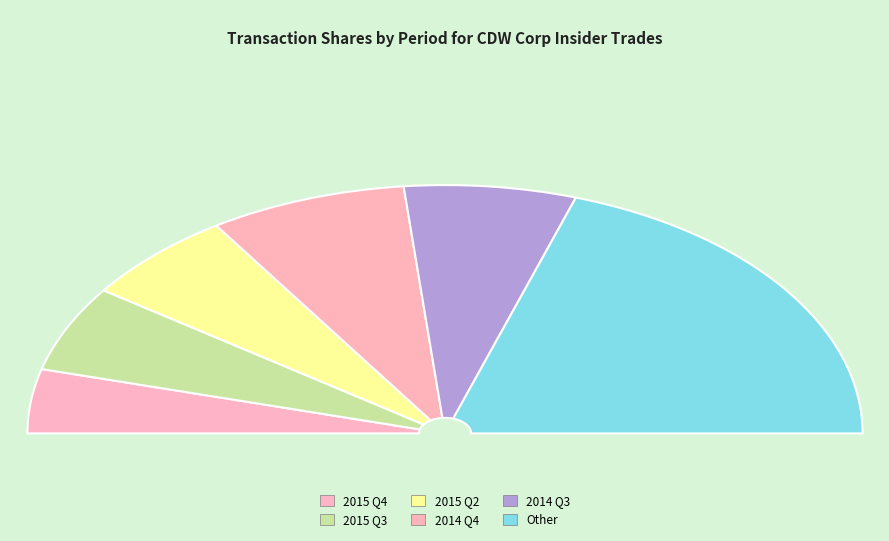

Is there any slice that represents more than half of the pie?

No